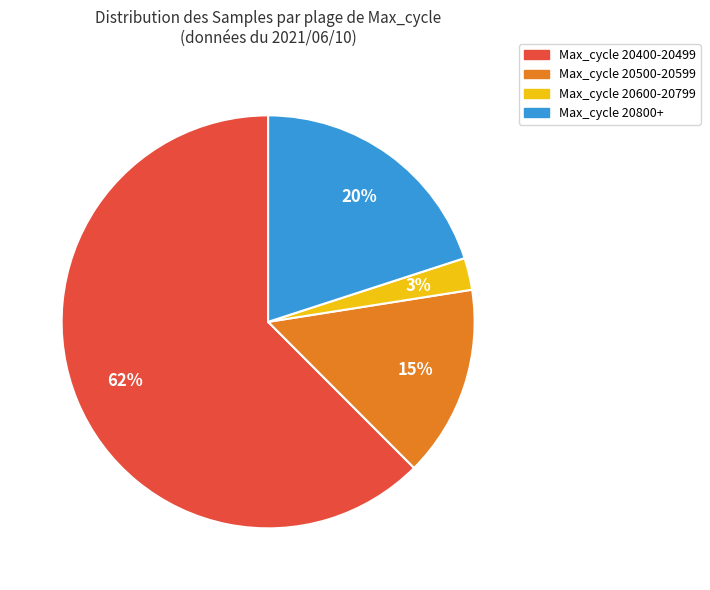

To the nearest percent, what is the average slice percentage?

25%